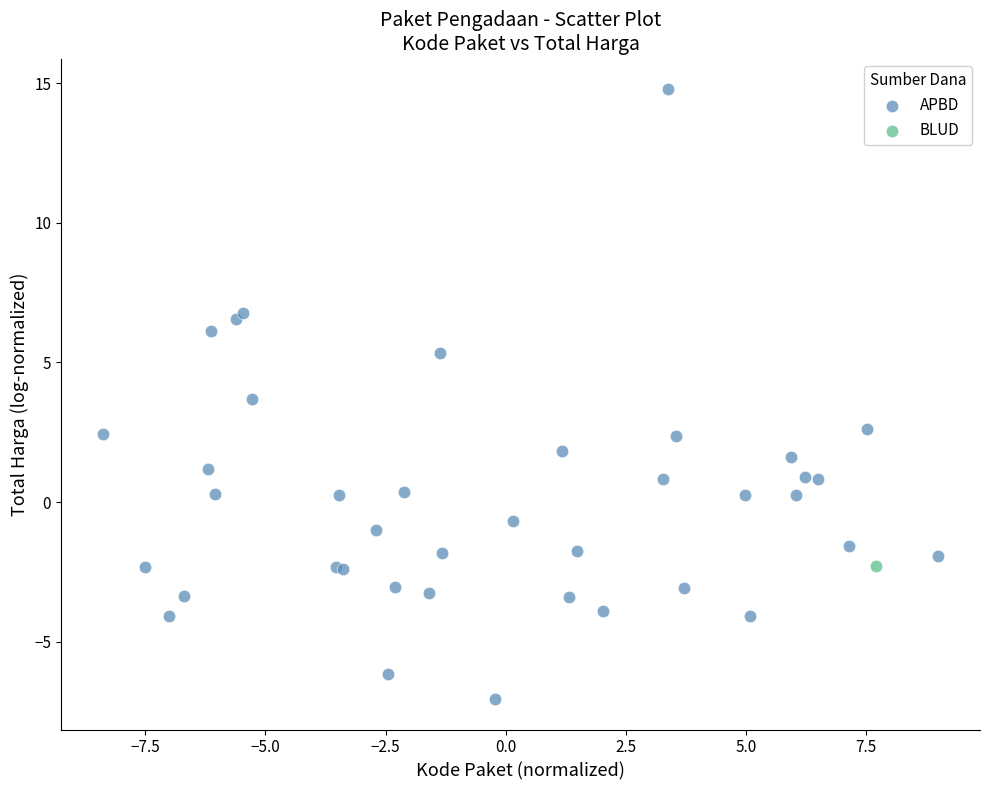

What are all the series names shown in the legend?

APBD, BLUD